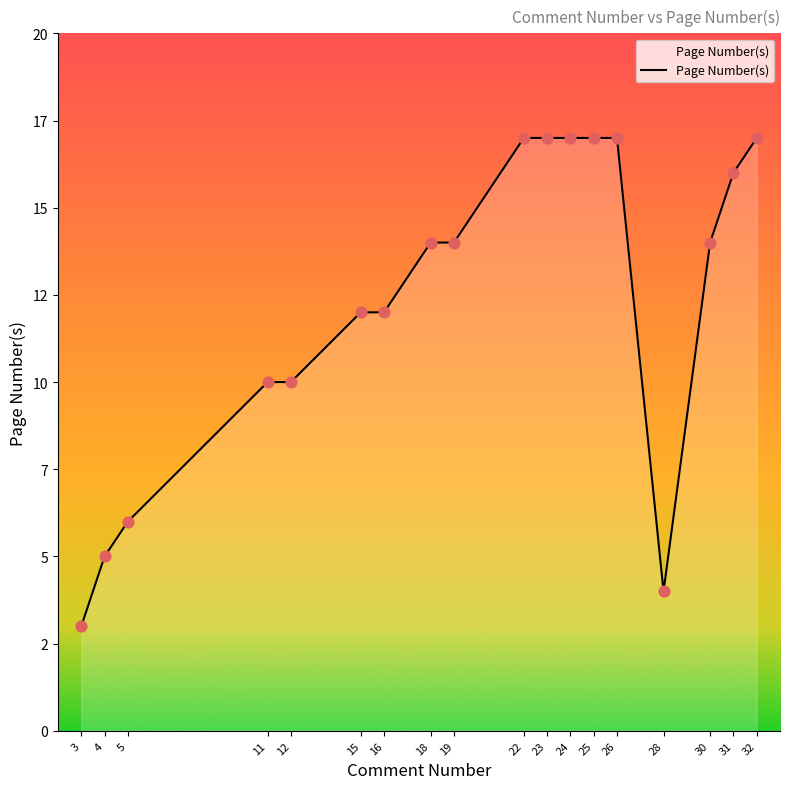

Is this an area chart (filled region under the line)?

Yes